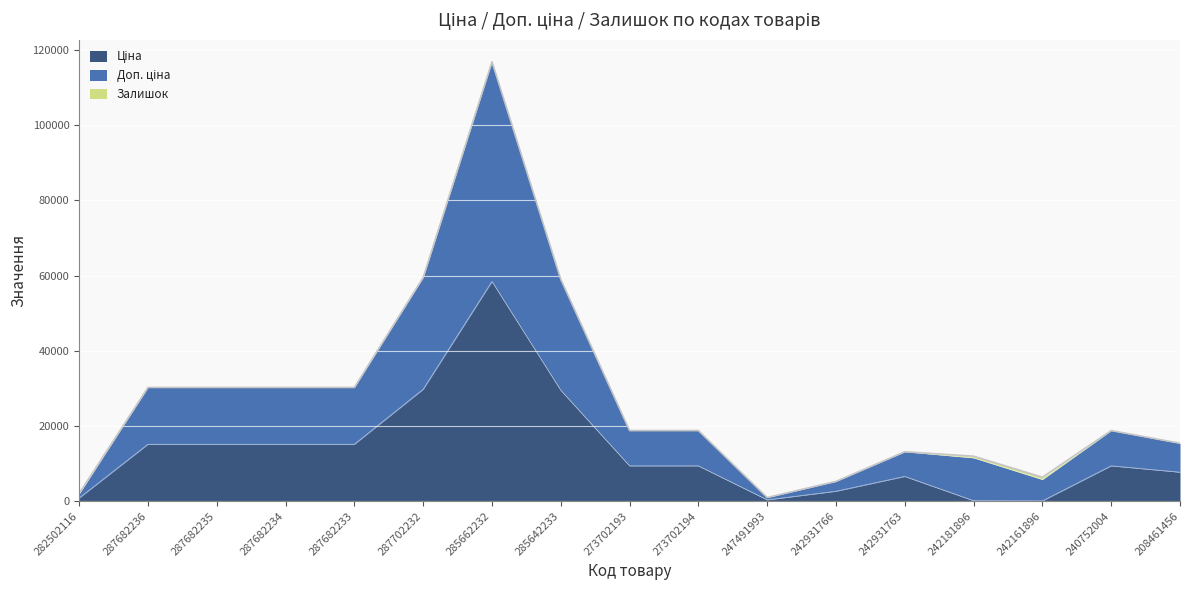

At which category does Доп. ціна reach its first local valley?

247491993